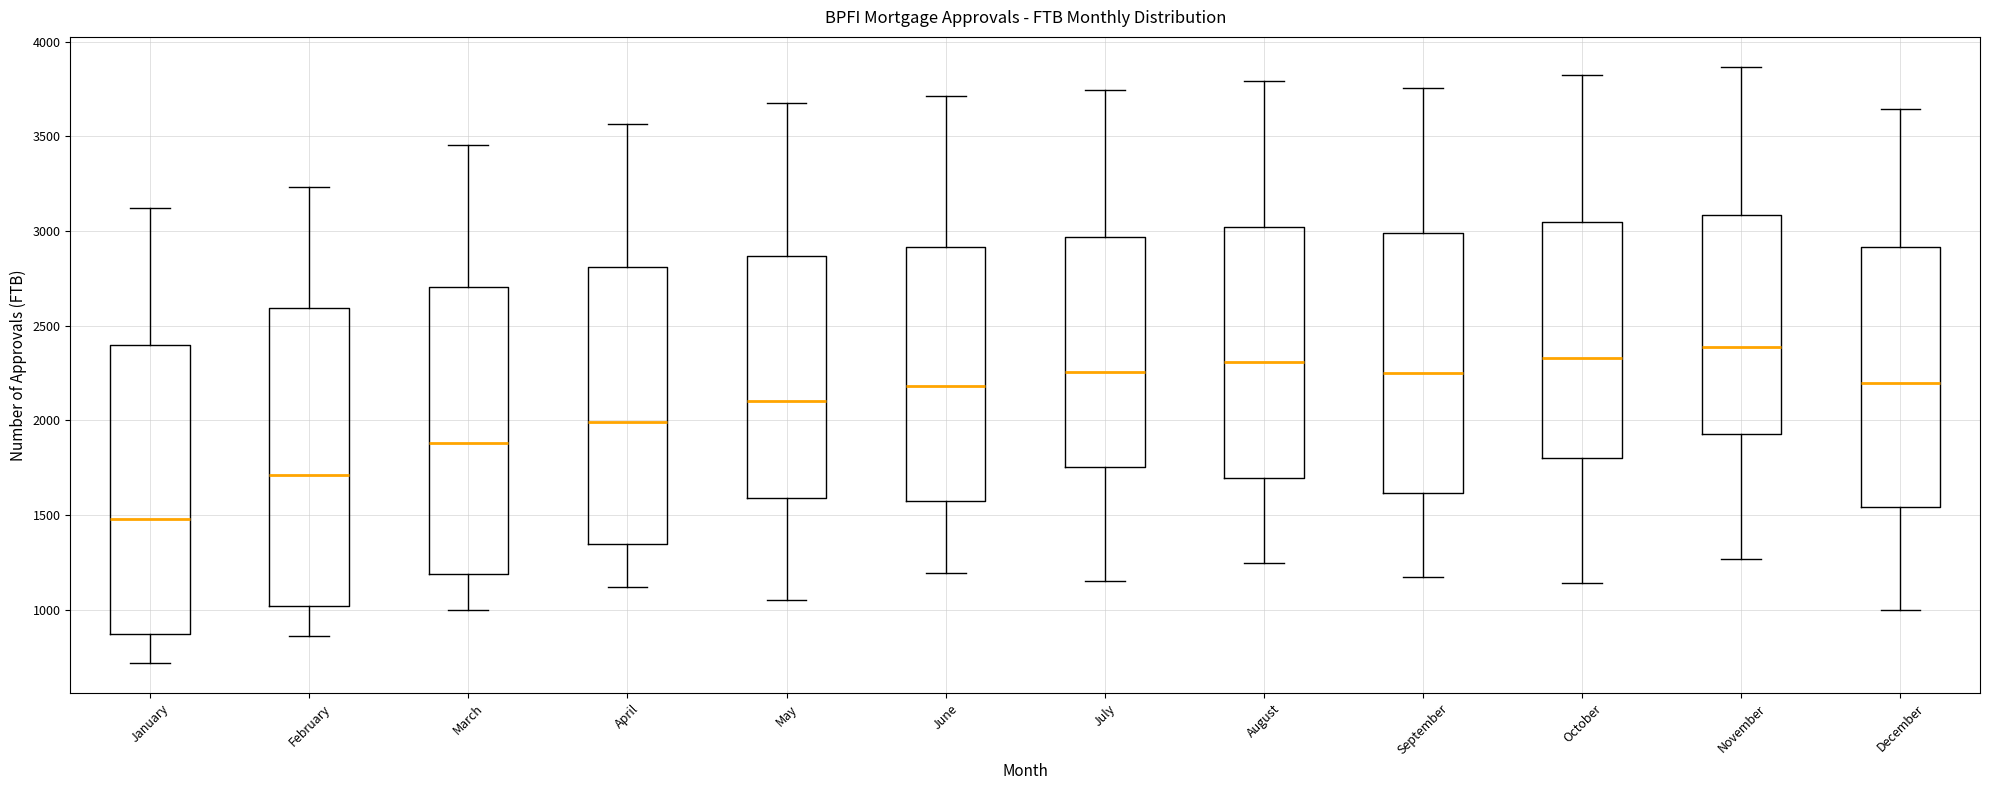

Reading left to right, read every box against the y-axis: the position of its median line, the range the box covers, and the ends of its whiskers. The values are not printed on the chart, so give them approximately, as read against the axis.

January: median 1500, box 850 to 2400, whiskers 700 to 3100
February: median 1700, box 1000 to 2600, whiskers 850 to 3250
March: median 1900, box 1200 to 2700, whiskers 1000 to 3450
April: median 2000, box 1350 to 2800, whiskers 1100 to 3550
May: median 2100, box 1600 to 2850, whiskers 1050 to 3700
June: median 2200, box 1550 to 2900, whiskers 1200 to 3700
July: median 2250, box 1750 to 2950, whiskers 1150 to 3750
August: median 2300, box 1700 to 3000, whiskers 1250 to 3800
September: median 2250, box 1600 to 3000, whiskers 1150 to 3750
October: median 2350, box 1800 to 3050, whiskers 1150 to 3800
November: median 2400, box 1950 to 3100, whiskers 1250 to 3850
December: median 2200, box 1550 to 2900, whiskers 1000 to 3650